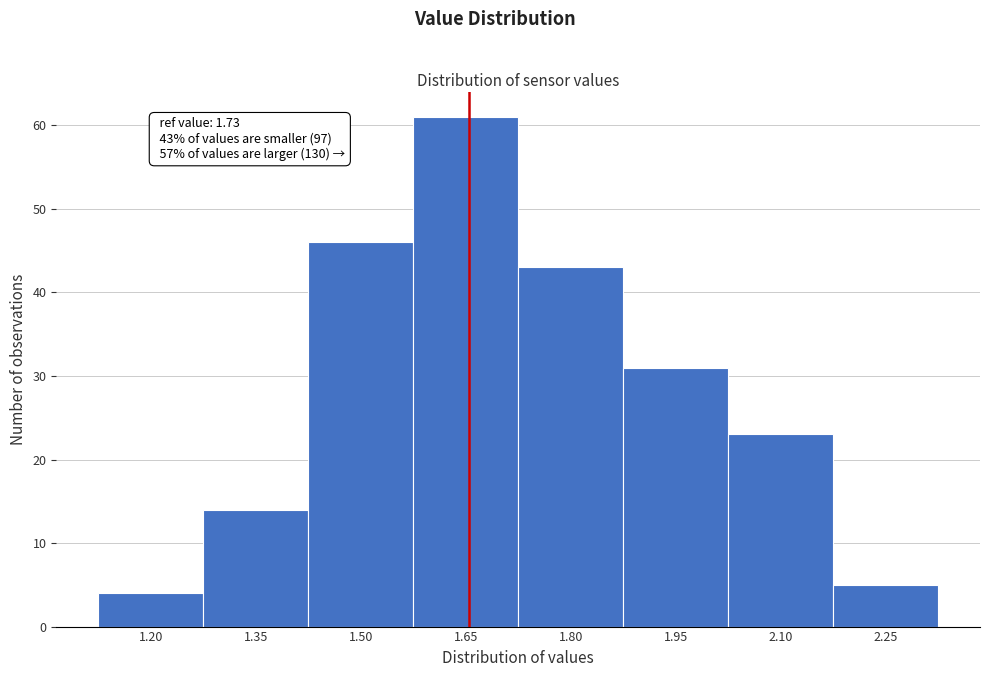

Reading right to left, extract all data points from this chart.

5	23	31	43	61	46	14	4